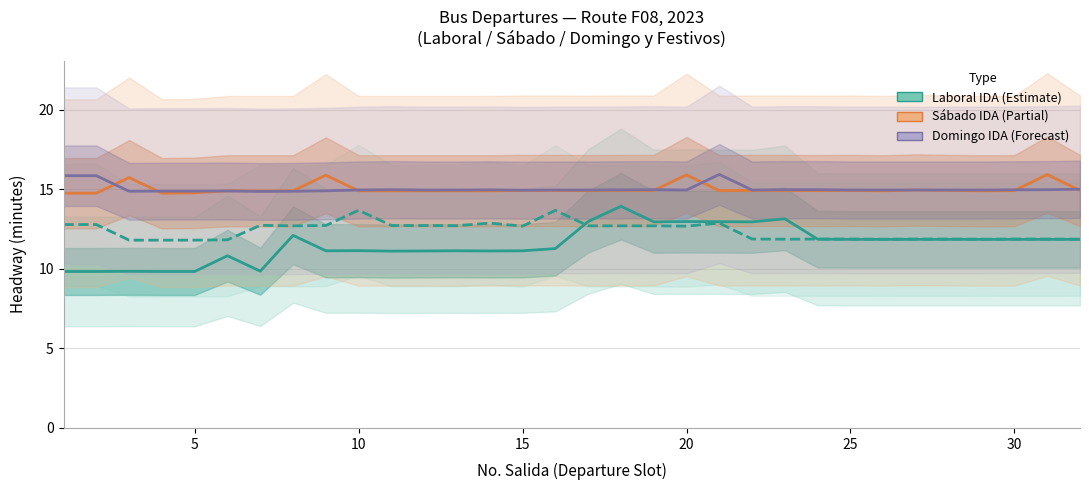

List the series in order of their peak value, highest first.

Domingo y Festivos IDA, Sábado IDA, Laboral IDA, Laboral REGRESO